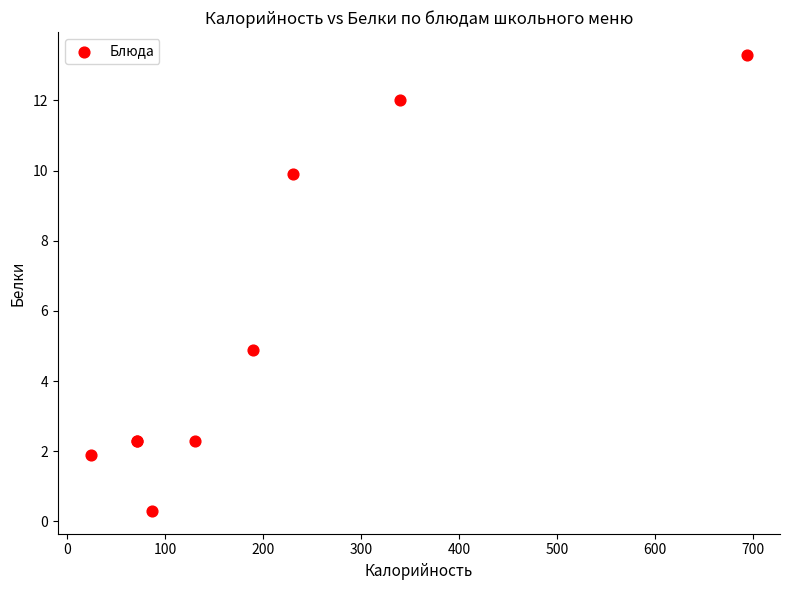

What Y value in the scatter plot is closest to 6?

4.9